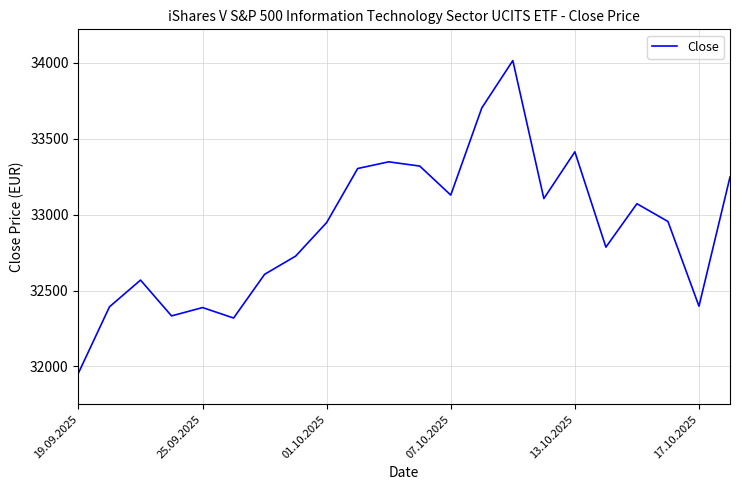

What is the greatest value displayed?

34015